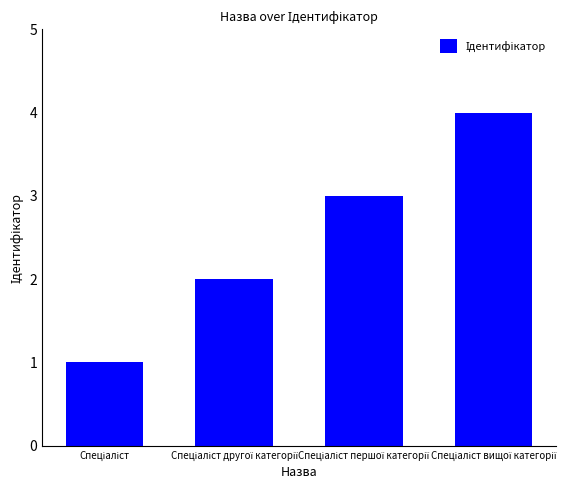

What is the difference between the second highest and second lowest values?

1